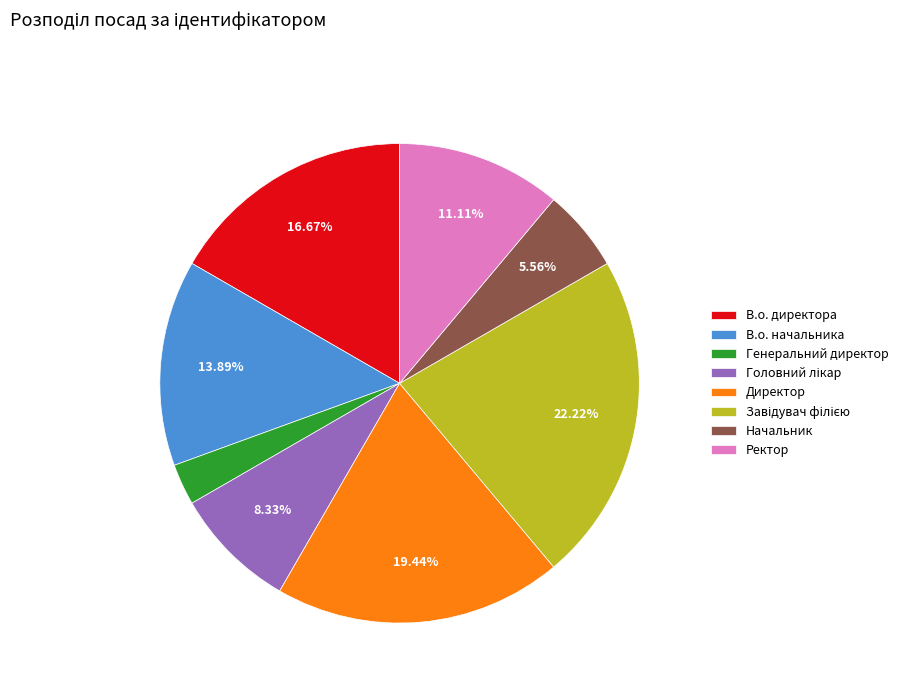

To the nearest percent, what percentage of the pie is Директор?

19%